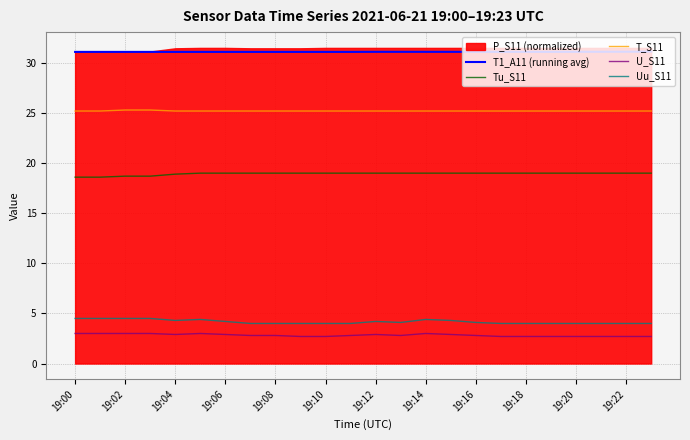

How many T1_A11 (running avg) values are between 31 and 32?

24